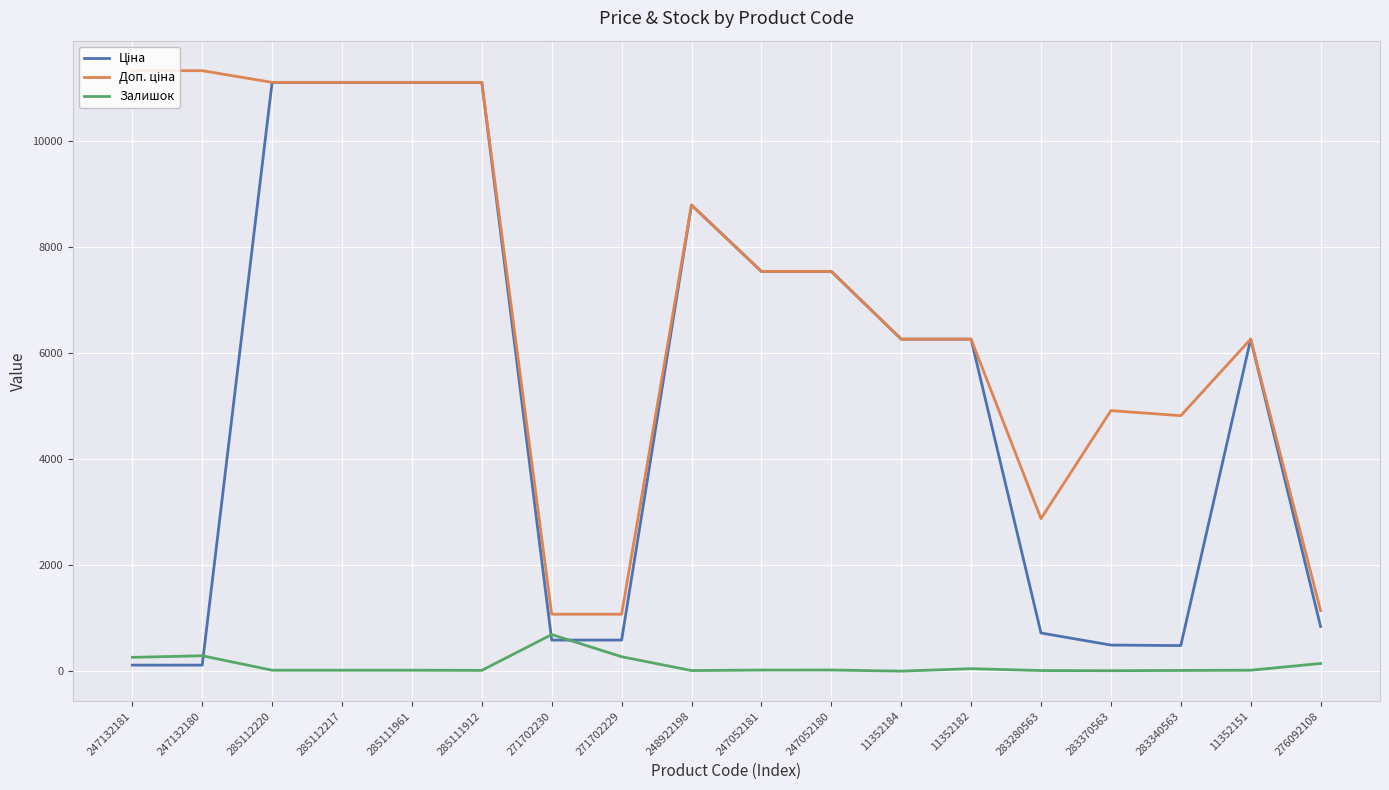

What is the difference between the highest and lowest values at 271702230?

488.5